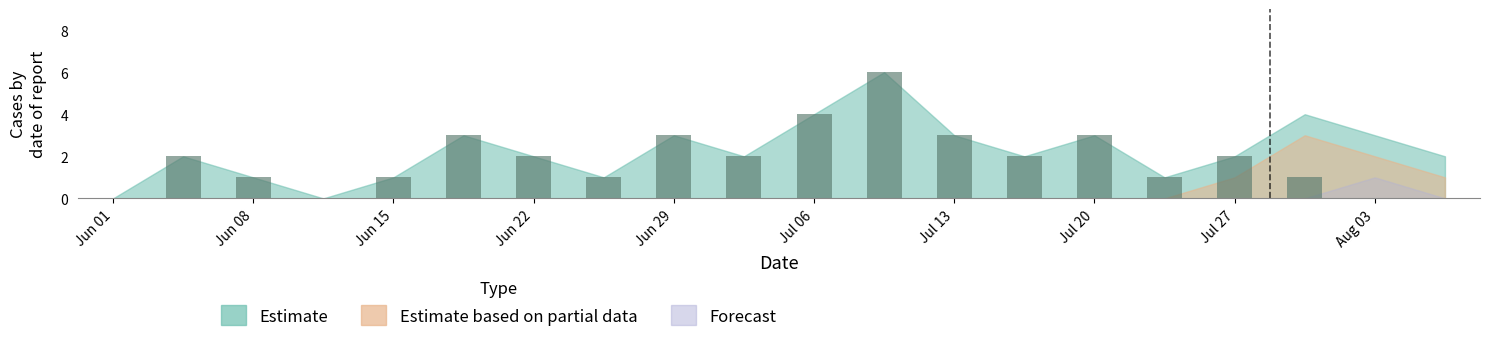

What is the maximum value shown in the chart?

6